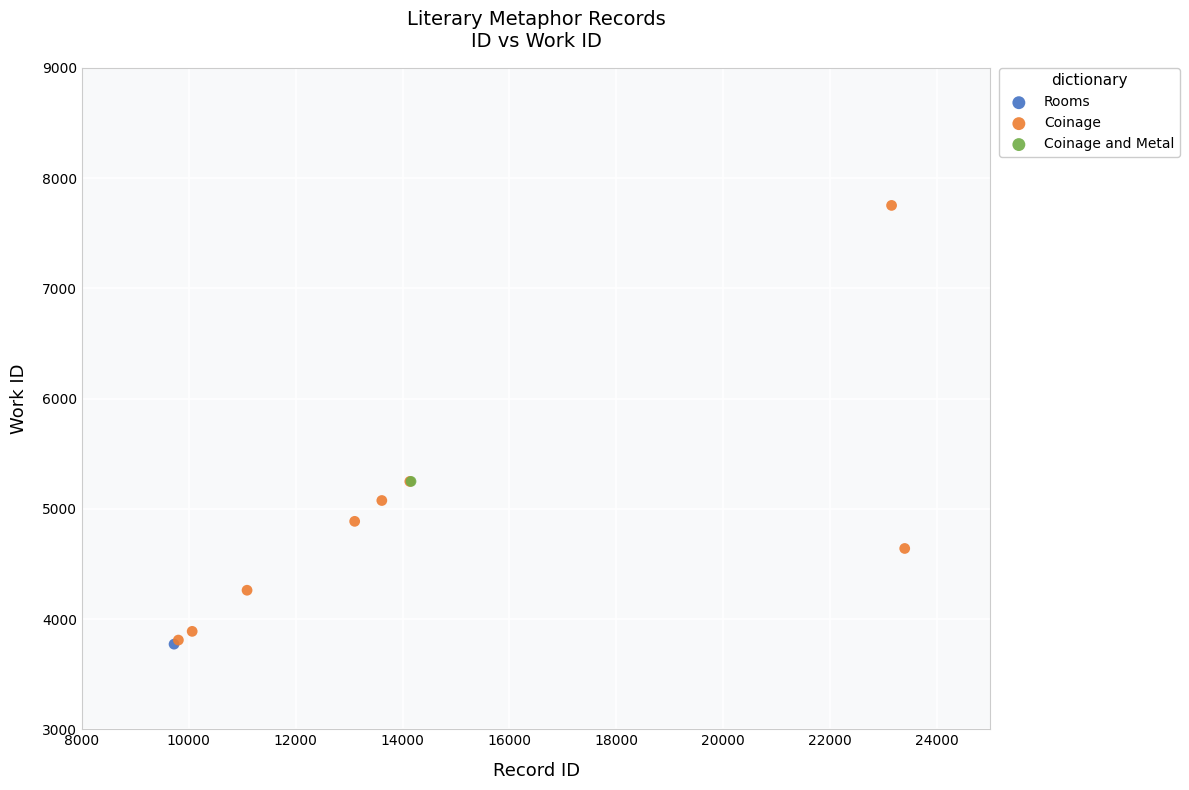

What are all the series names shown in the legend?

Rooms, Coinage, Coinage and Metal